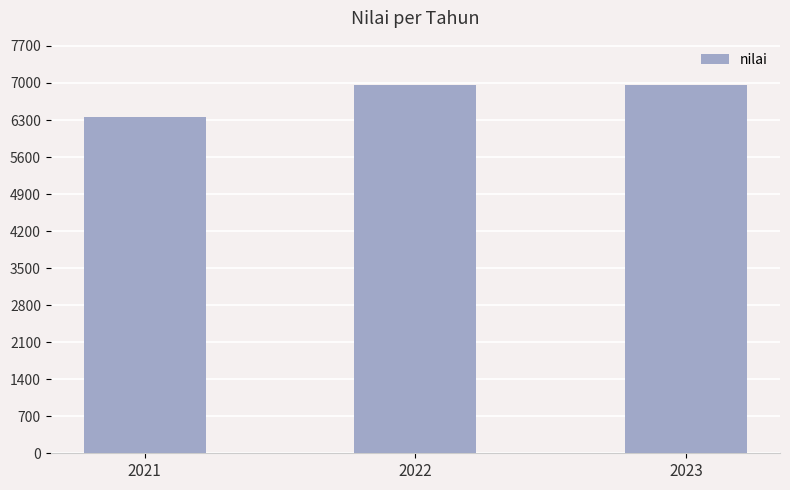

How many distinct data groups are displayed?

1